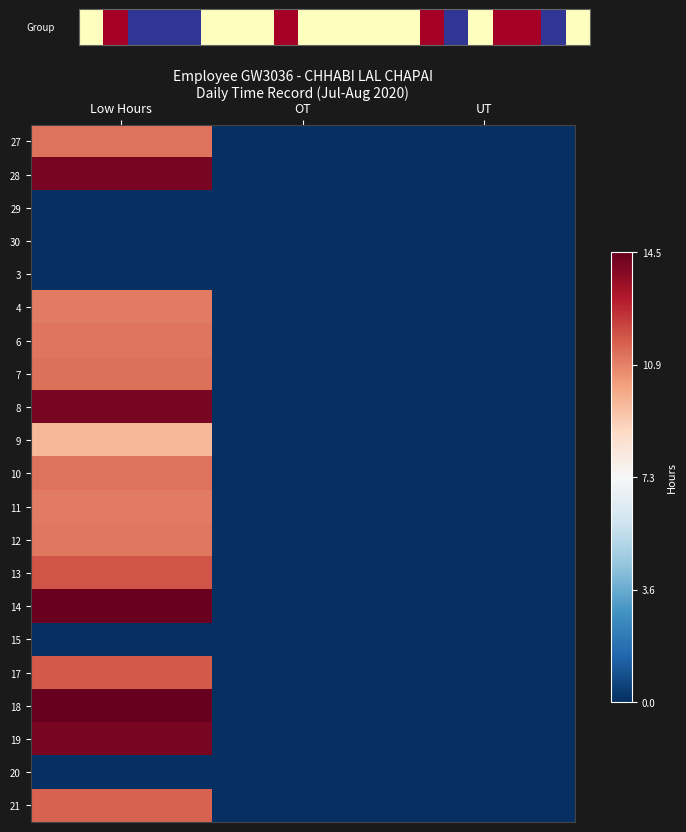

Is the value of 14 at OT greater than the value of 10 at Low Hours?

No